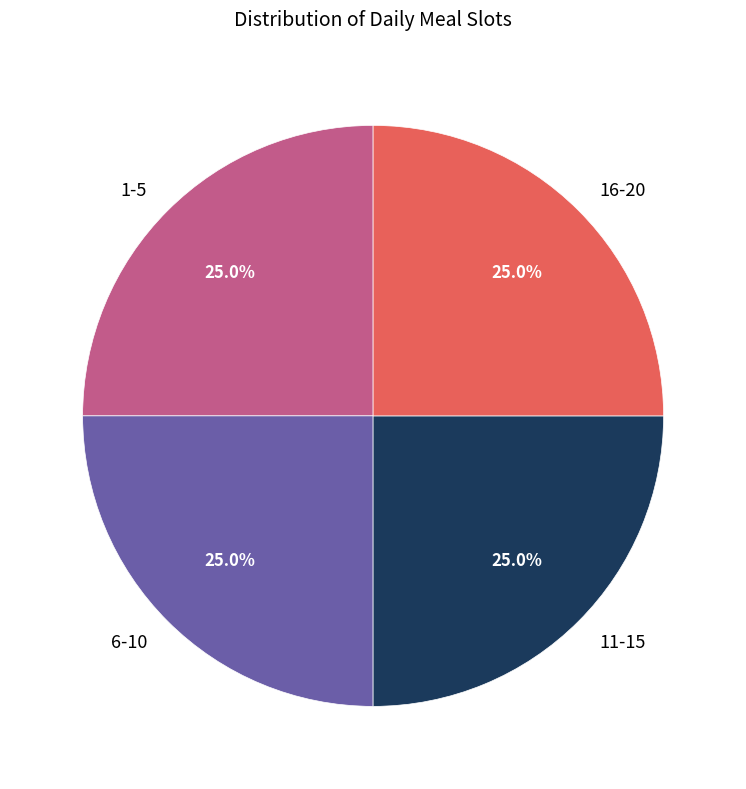

What percentage is NOT represented by 1-5?

75.0%